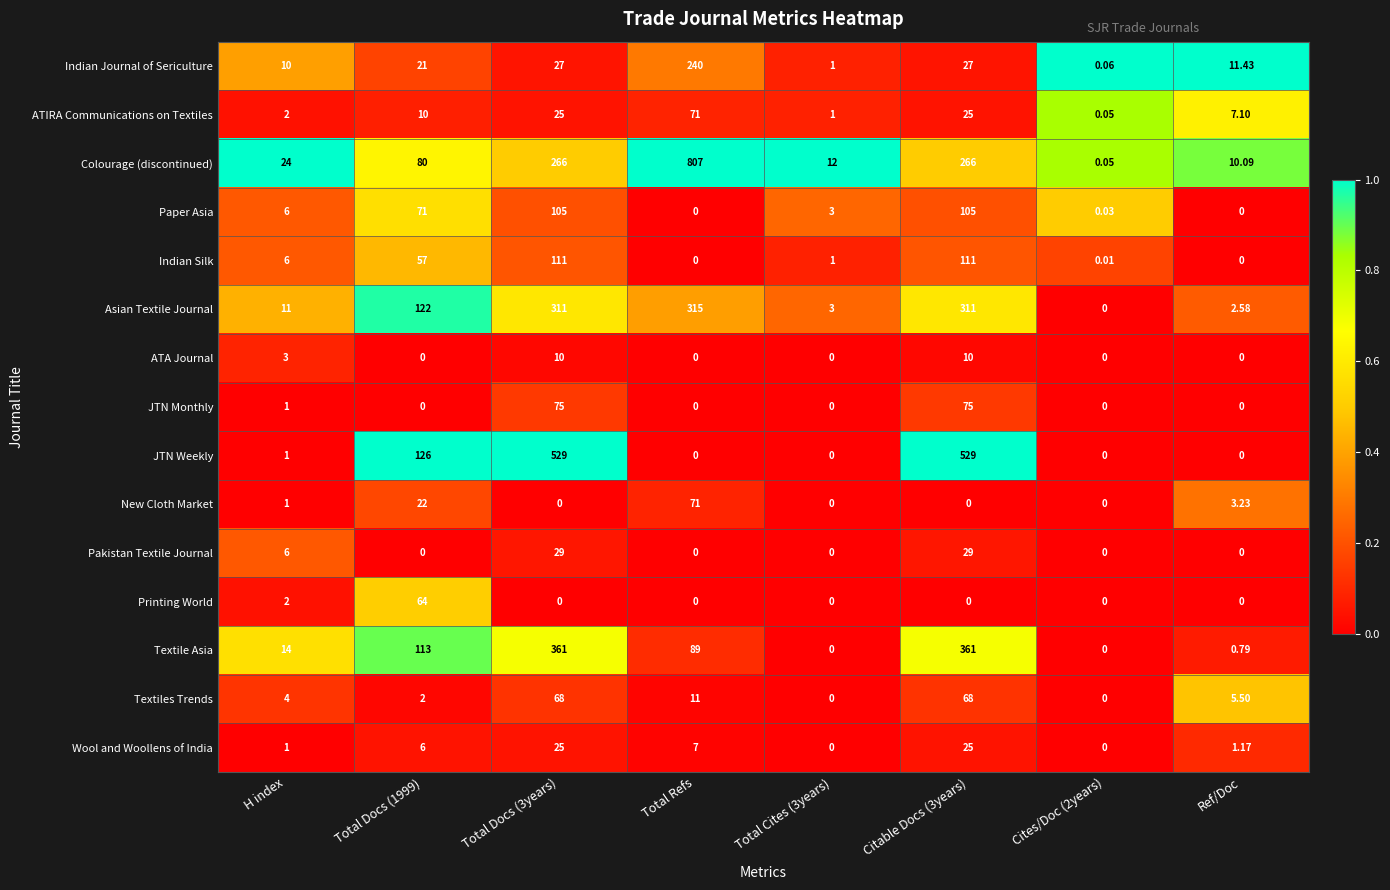

Which series has the largest total across all categories?

Colourage (discontinued)